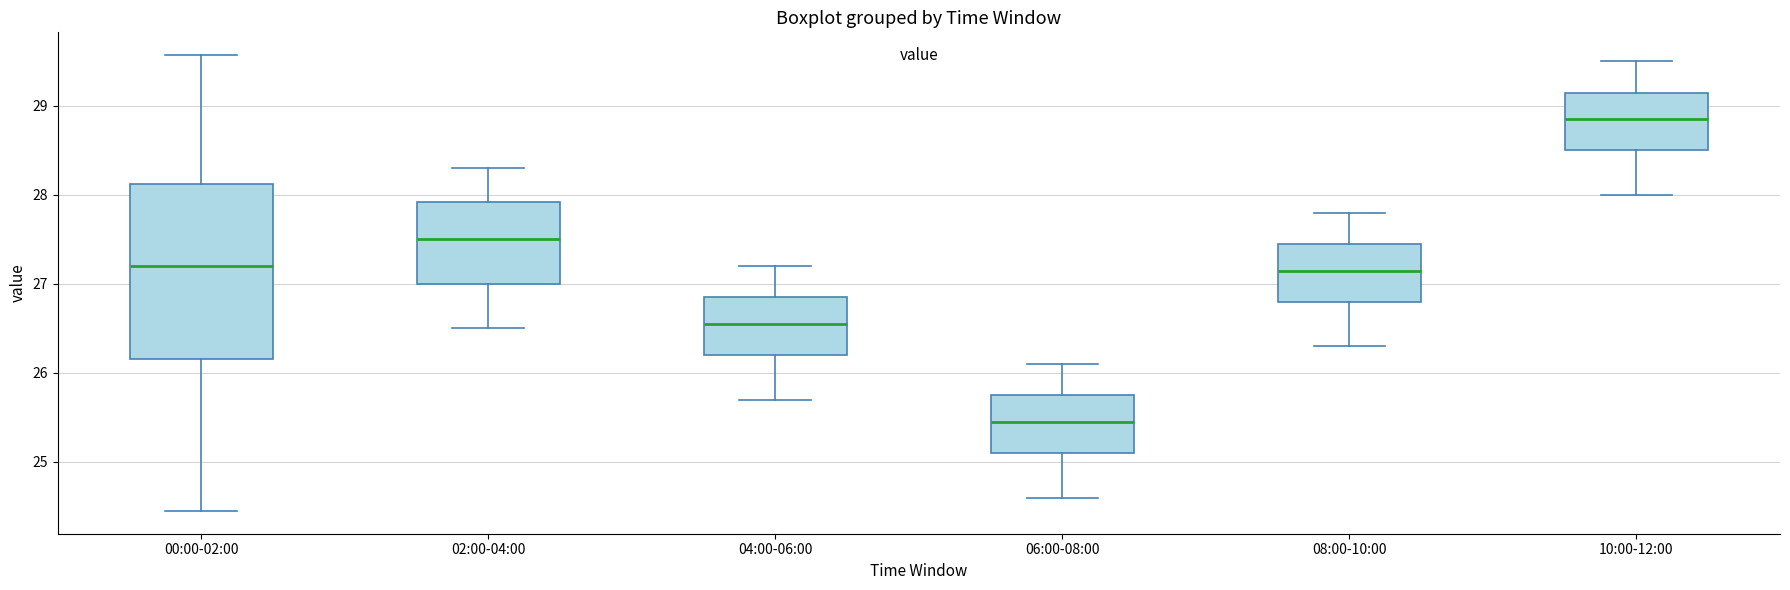

Comparing the boxes themselves (not the whiskers), which one is the tallest?

00:00-02:00